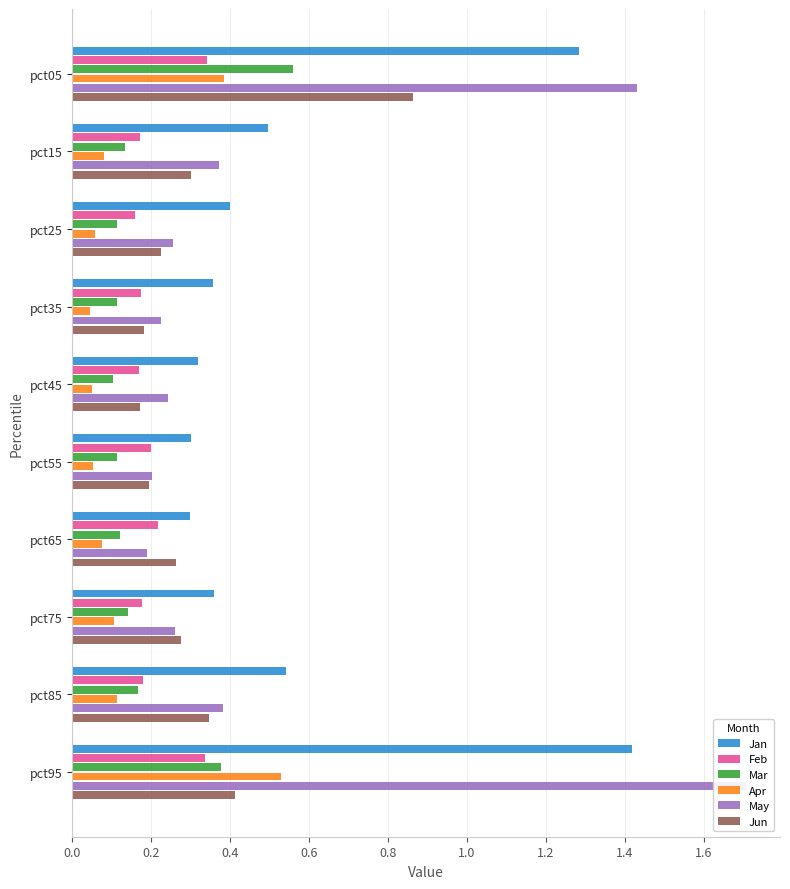

How many data points does each series have?

10